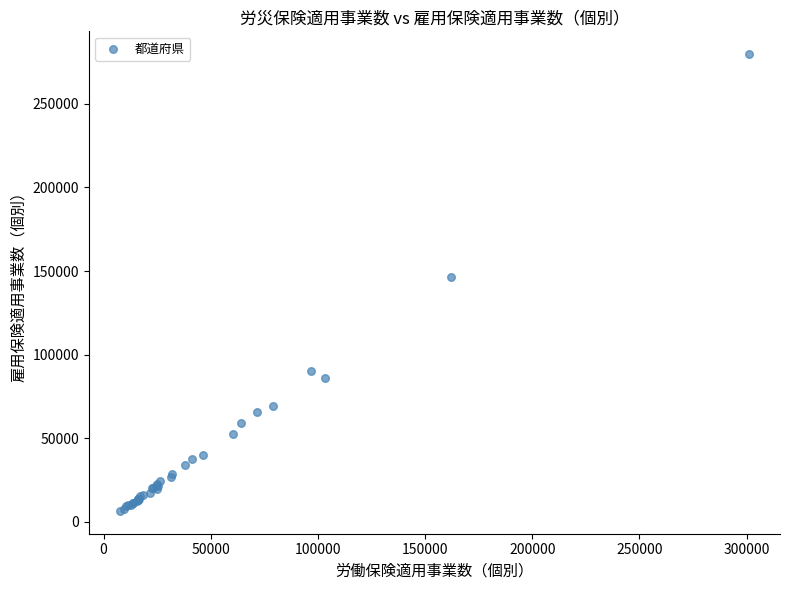

What Y value in the scatter plot is closest to 143160?

146597